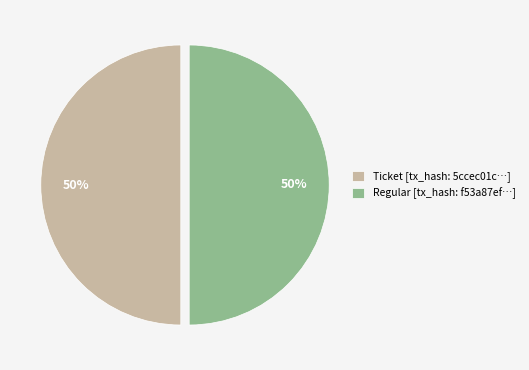

Approximately how many times larger is the value at Ticket [tx_hash: 5ccec01c…] compared to Regular [tx_hash: f53a87ef…]?

1.0